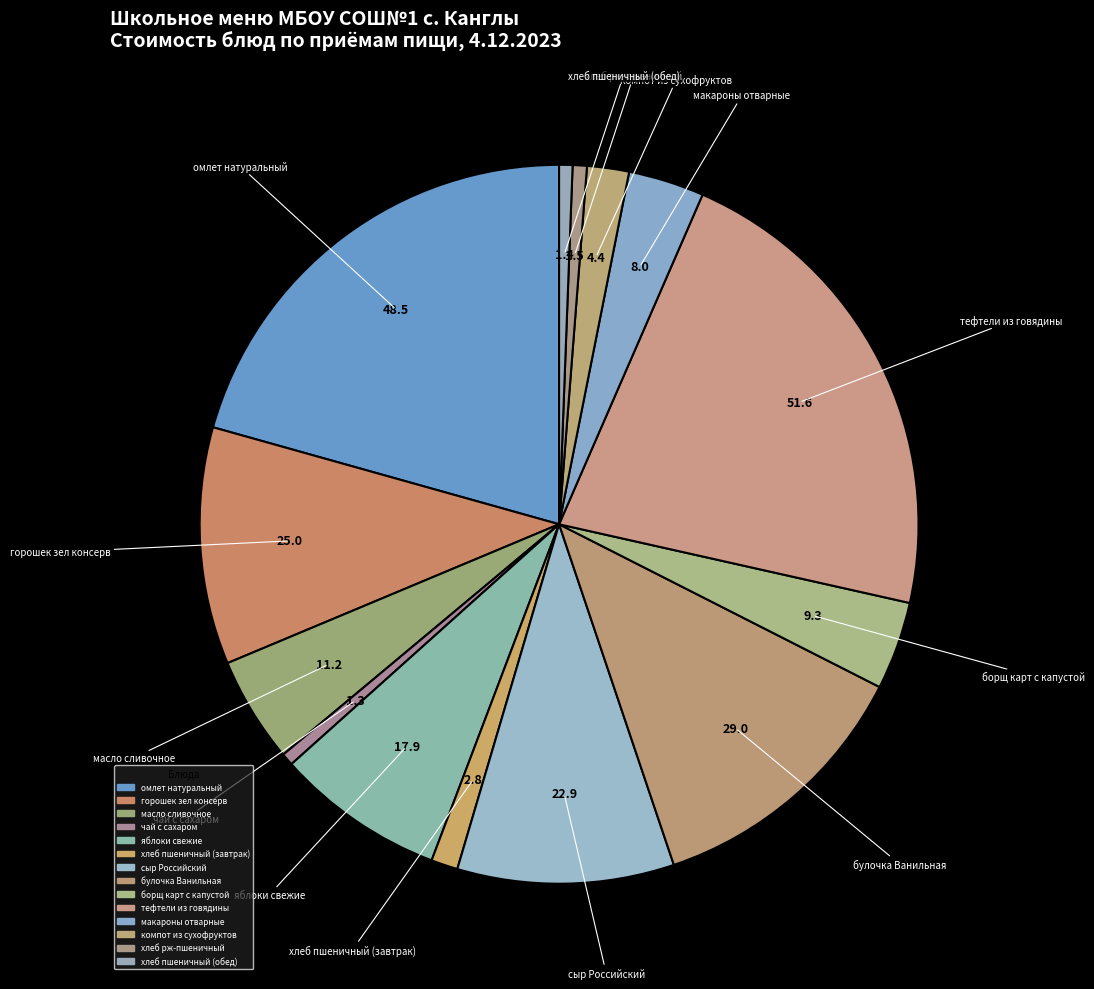

How many slices are in this pie chart?

14